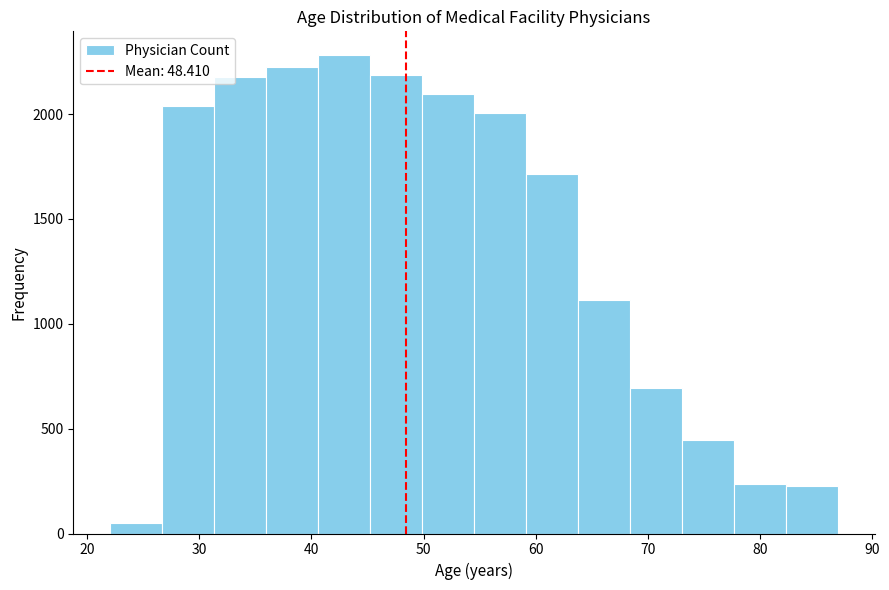

What is the height of the bar covering 59 to 64 on the x-axis? Neither the bar edges nor the heights are printed on the chart, so give them approximately, as read against the axes.

1700